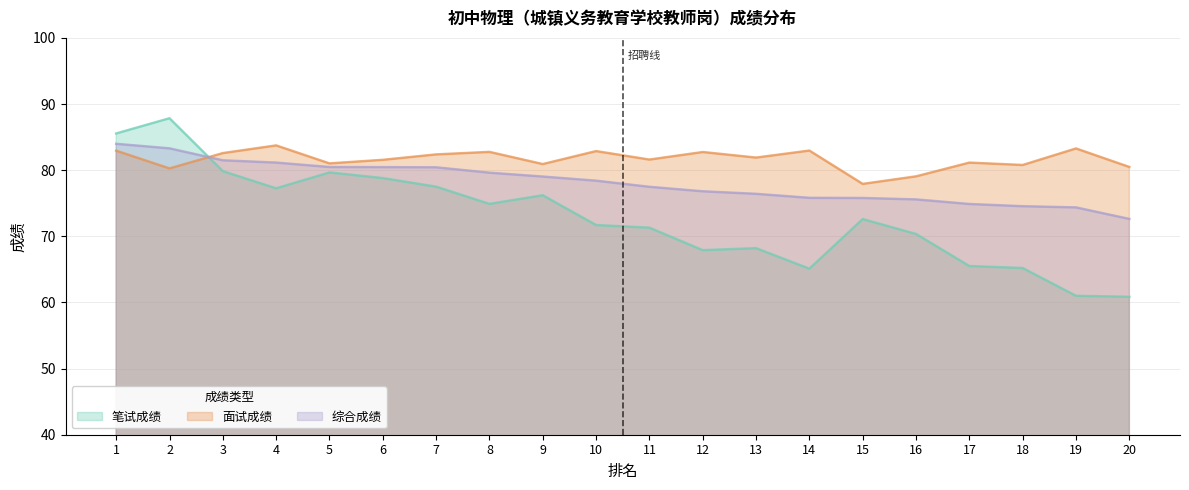

True or false: 综合成绩 has a value of 80.5 at 5.

True